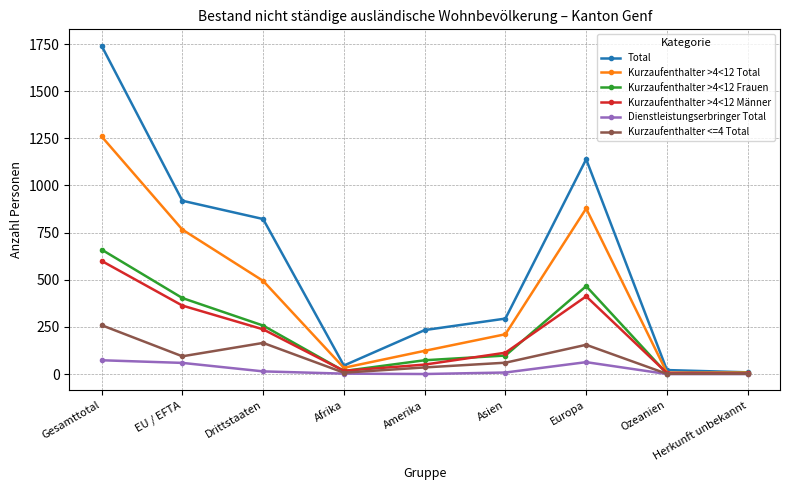

Which series has the widest spread of values?

Total